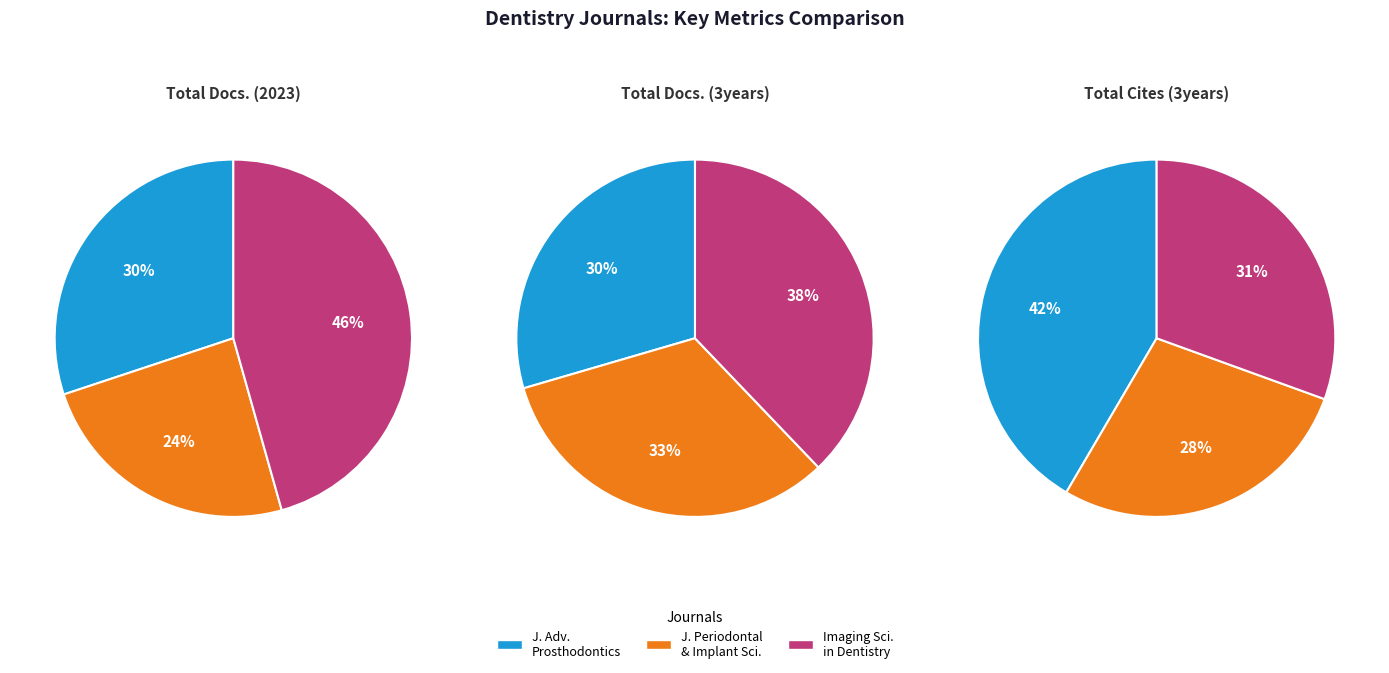

Is it true that Journal of Advanced Prosthodontics is 42% of the pie?

True